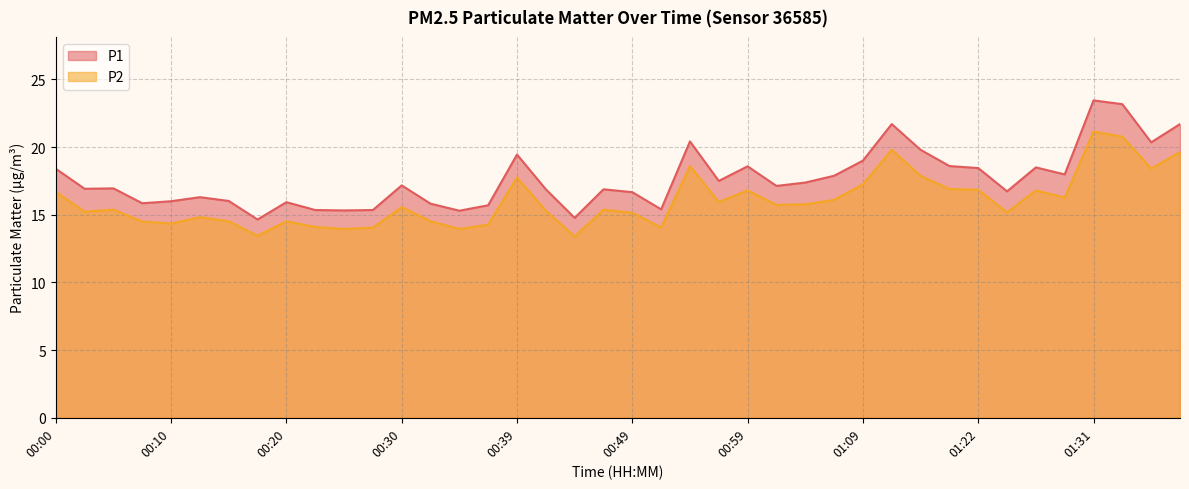

What are all the series names shown in the legend?

P1, P2